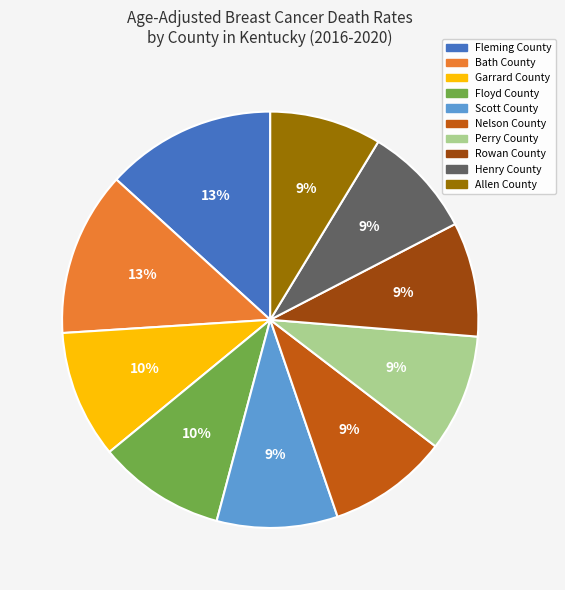

Is there any slice that represents more than half of the pie?

No